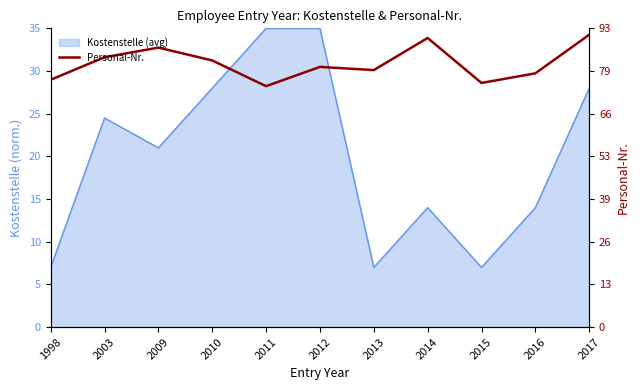

Does the chart have visible grid lines?

No